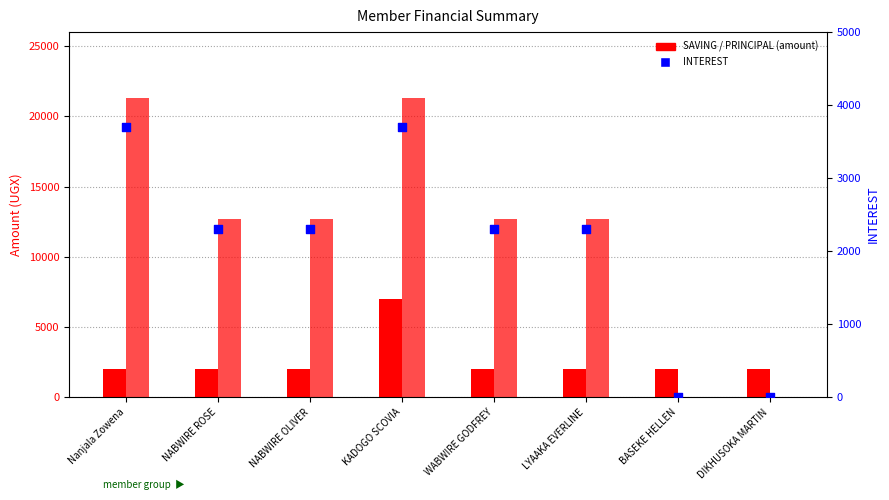

Which series has the largest total across all categories?

PRINCIPAL